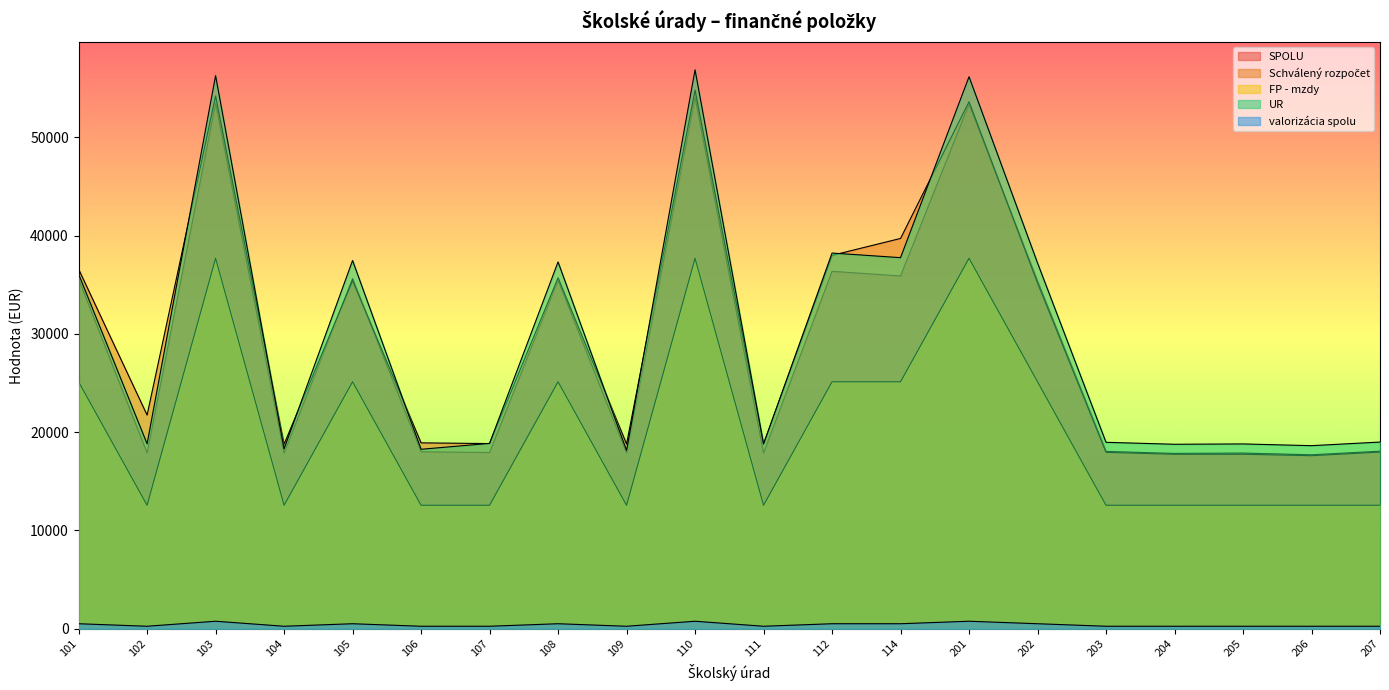

At which category does FP - mzdy reach its first local peak?

103